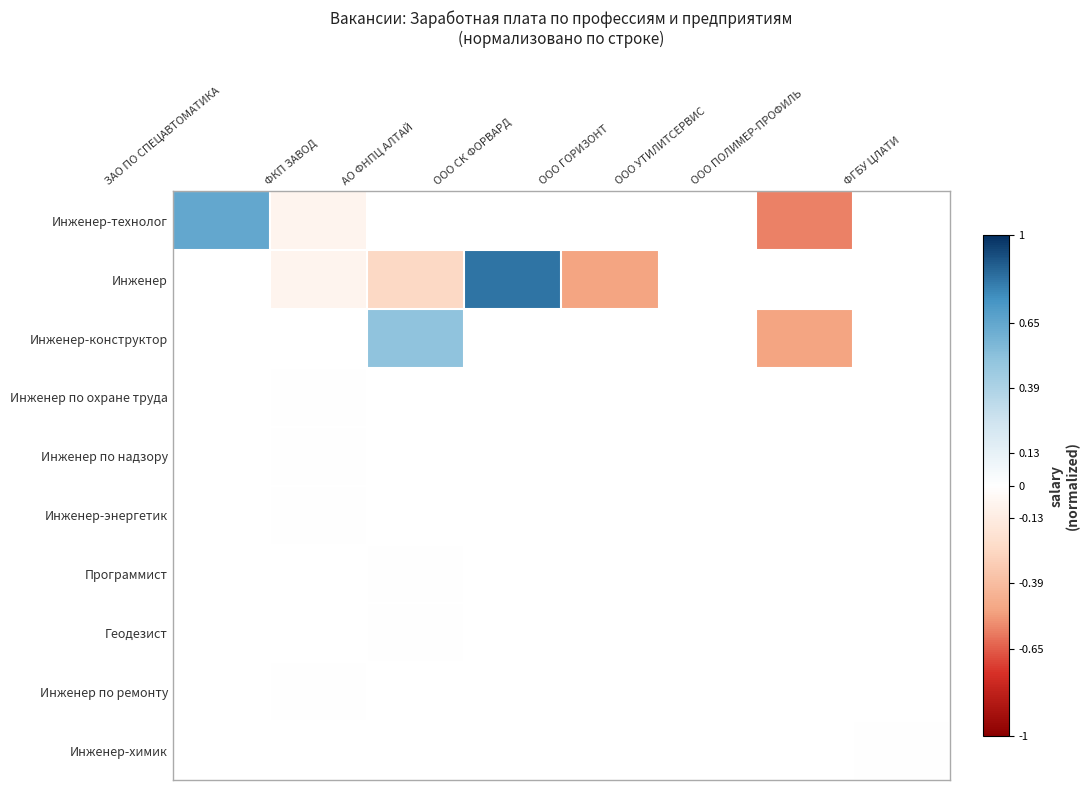

At which category does the chart reach its minimum across all series?

ООО ПОЛИМЕР-ПРОФИЛЬ